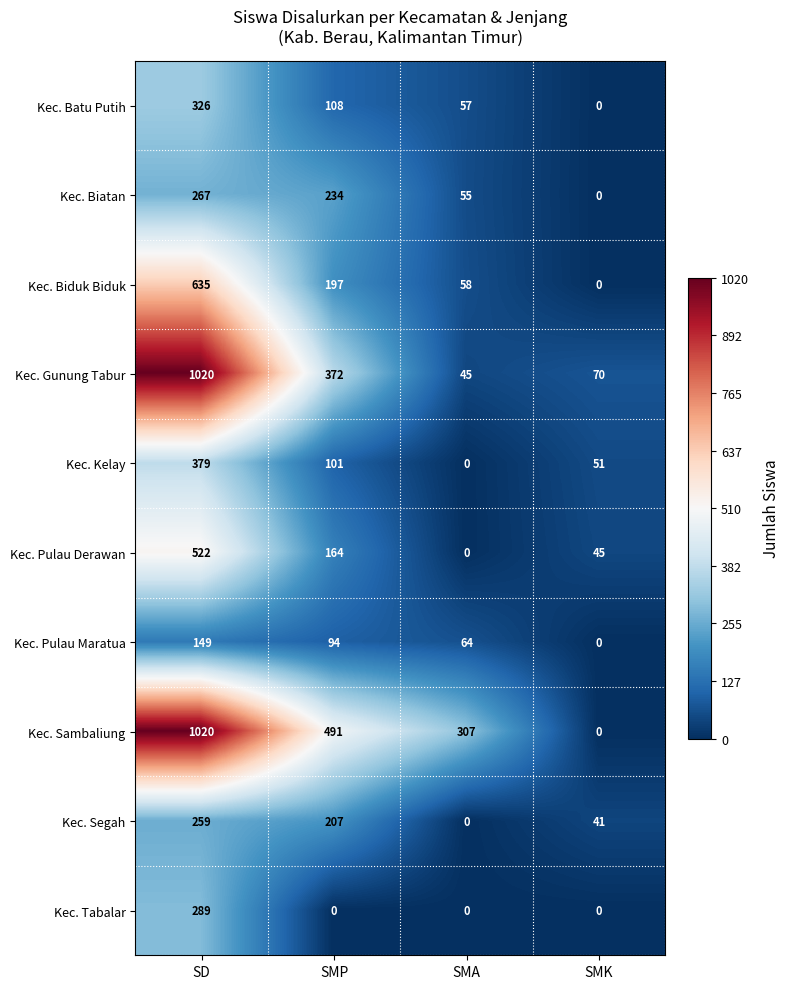

Which series changed the most between SD and SMK?

Kec. Sambaliung